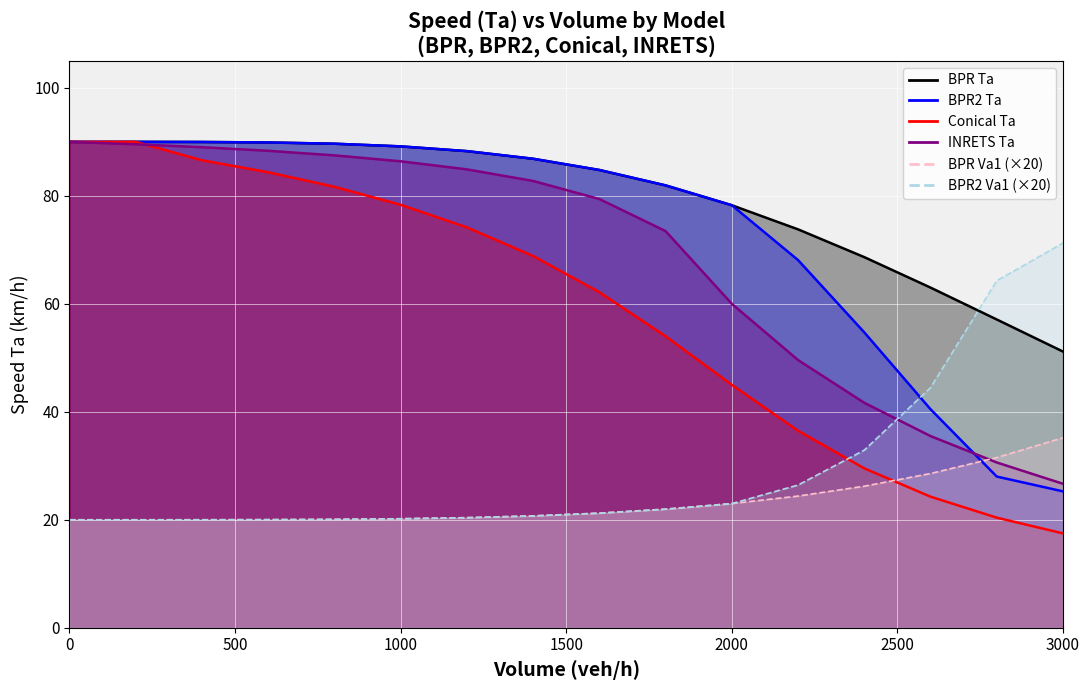

What is the greatest value displayed?

90.0